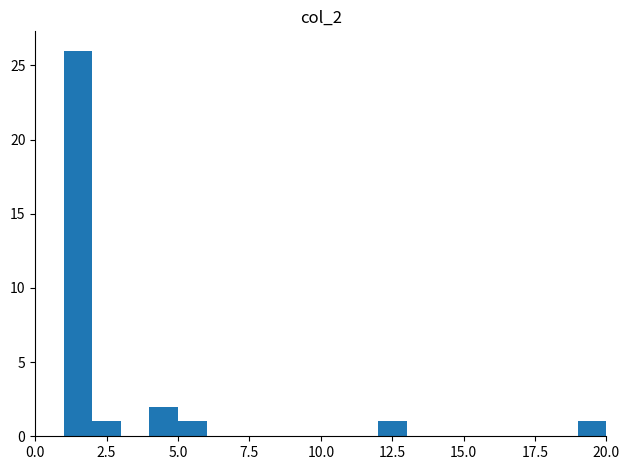

Around what value on the x-axis is the tallest bar? Give the approximate position of its centre, as read against the axis.

1.5